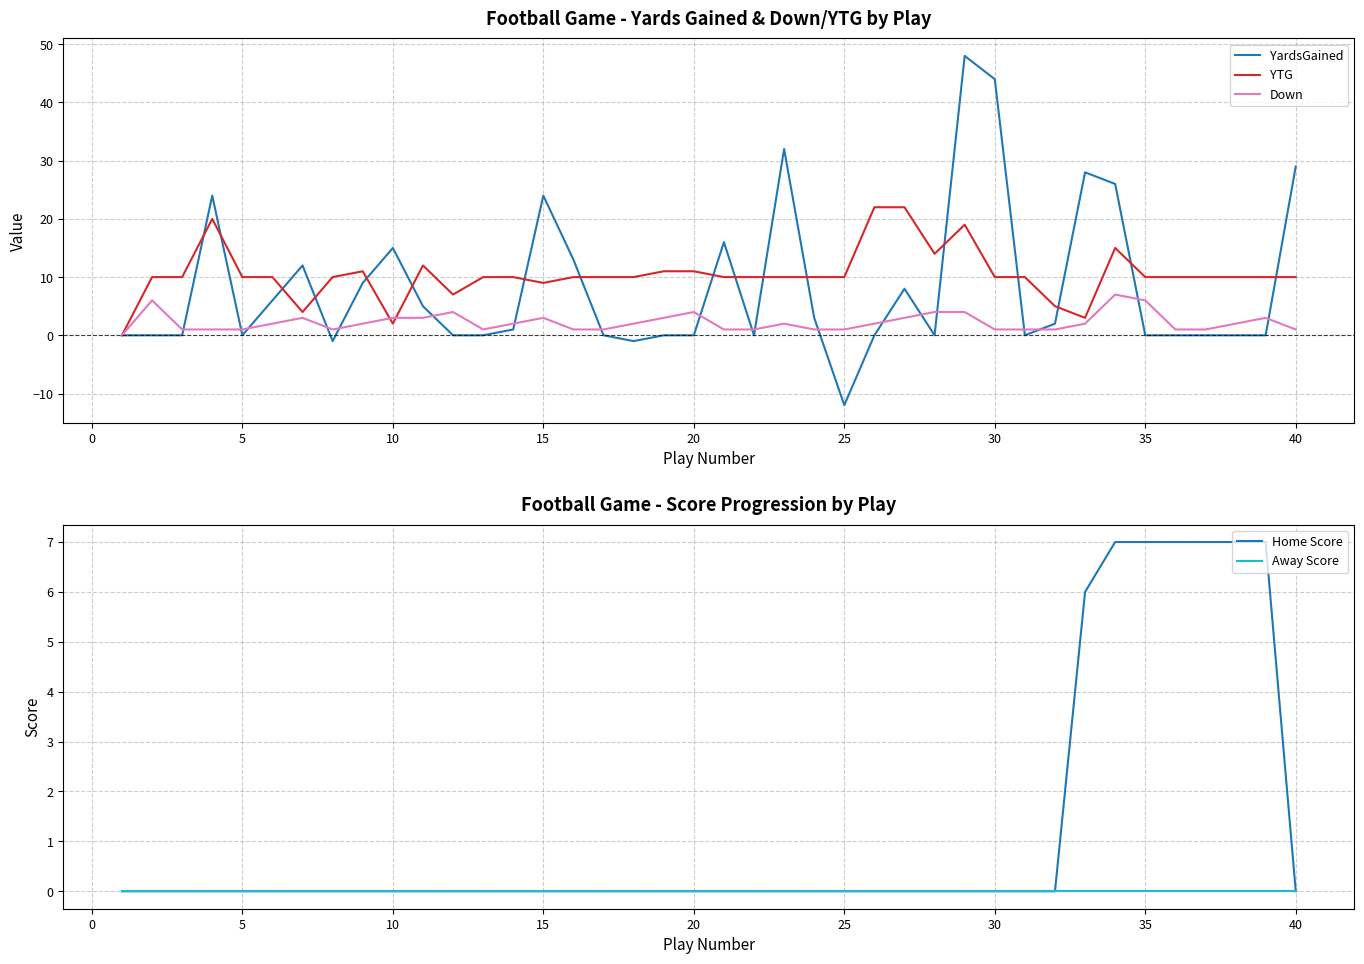

How many positive values does the YTG series have?

39